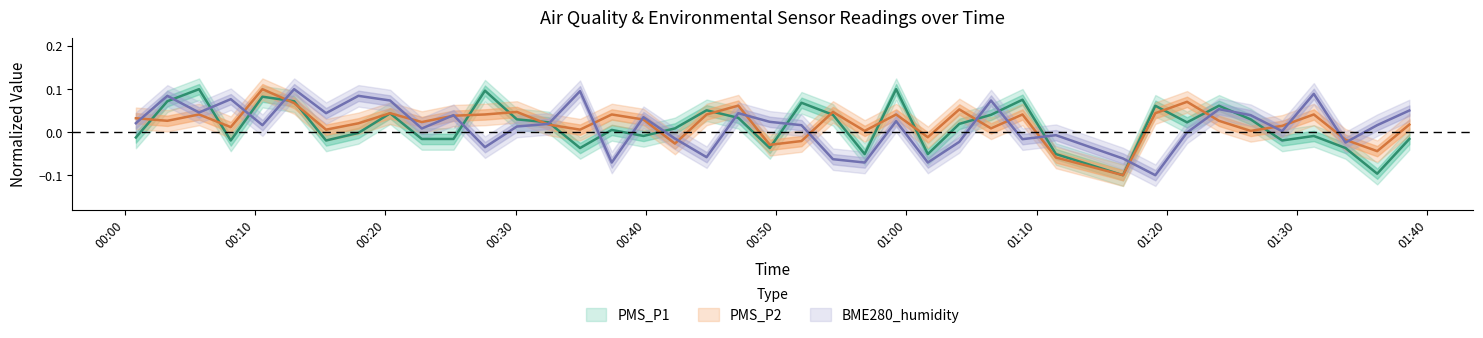

How many data points does each series have?

40